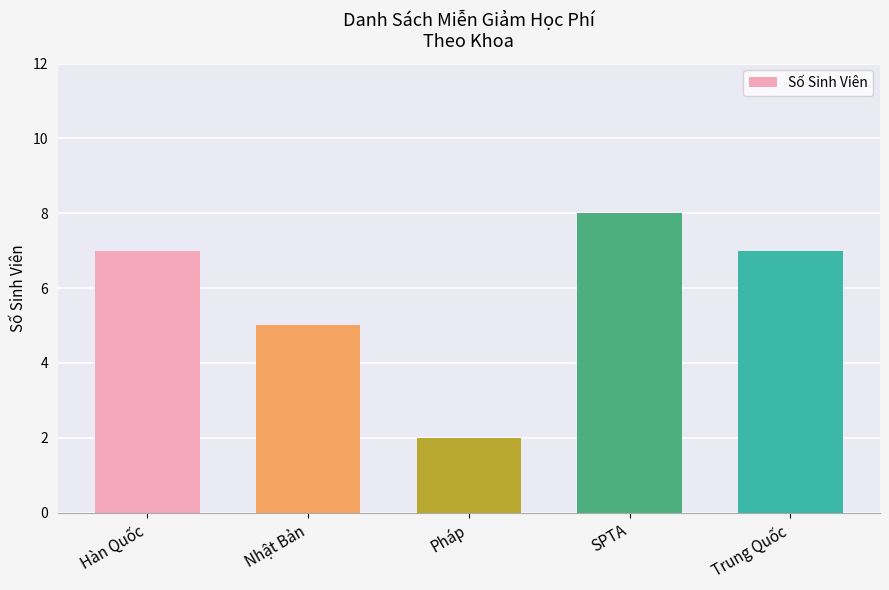

Is it true that the value at Pháp is 2?

True